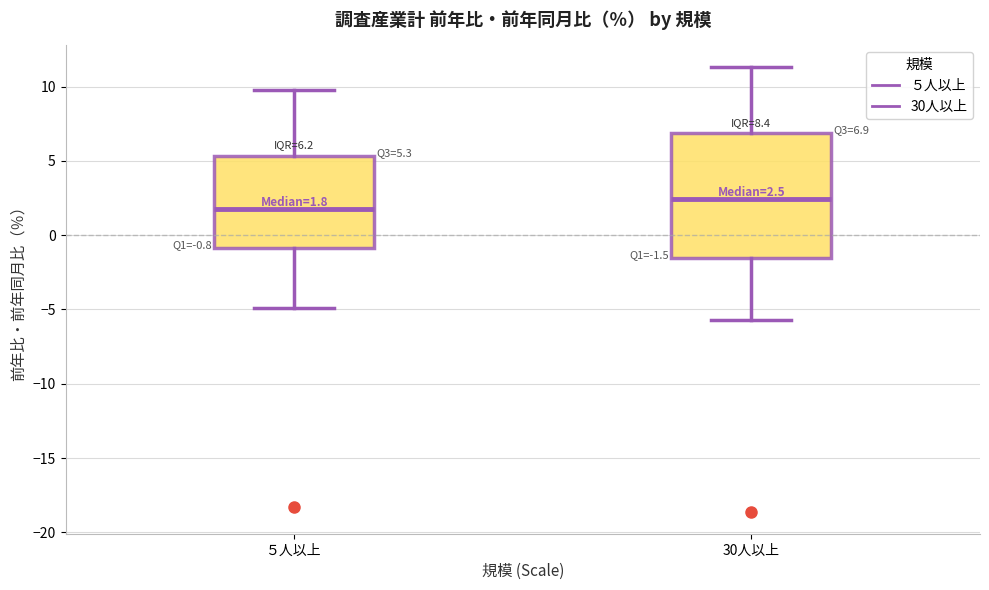

Which box's median line is the highest?

30人以上